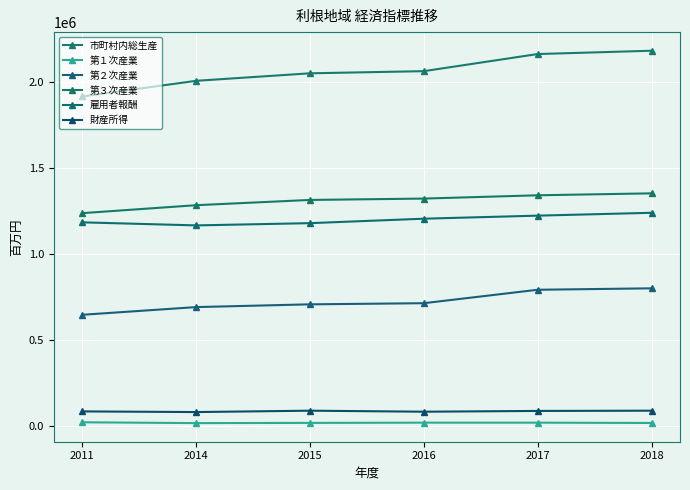

At how many categories does at least one series exceed 1980224?

5